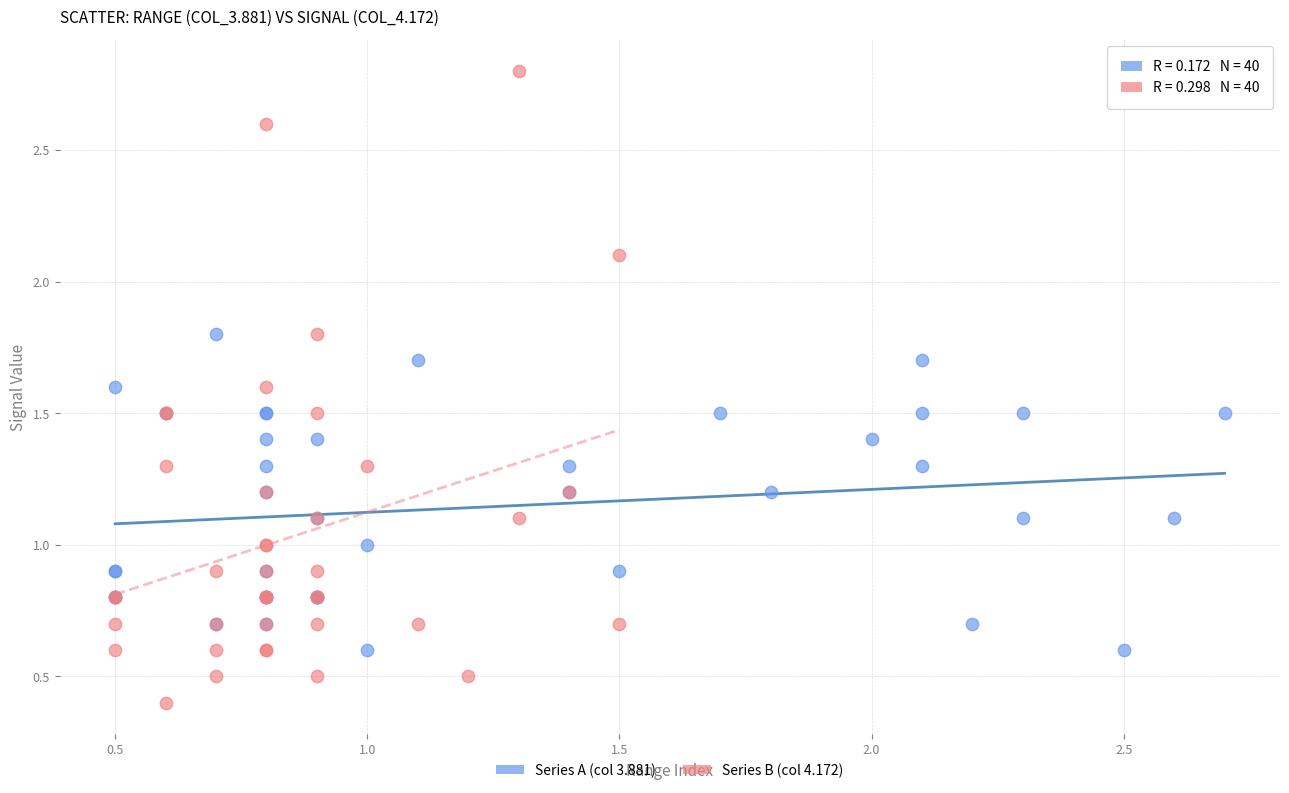

Which series has the largest Y range (max minus min)?

Series B (col 4.172)